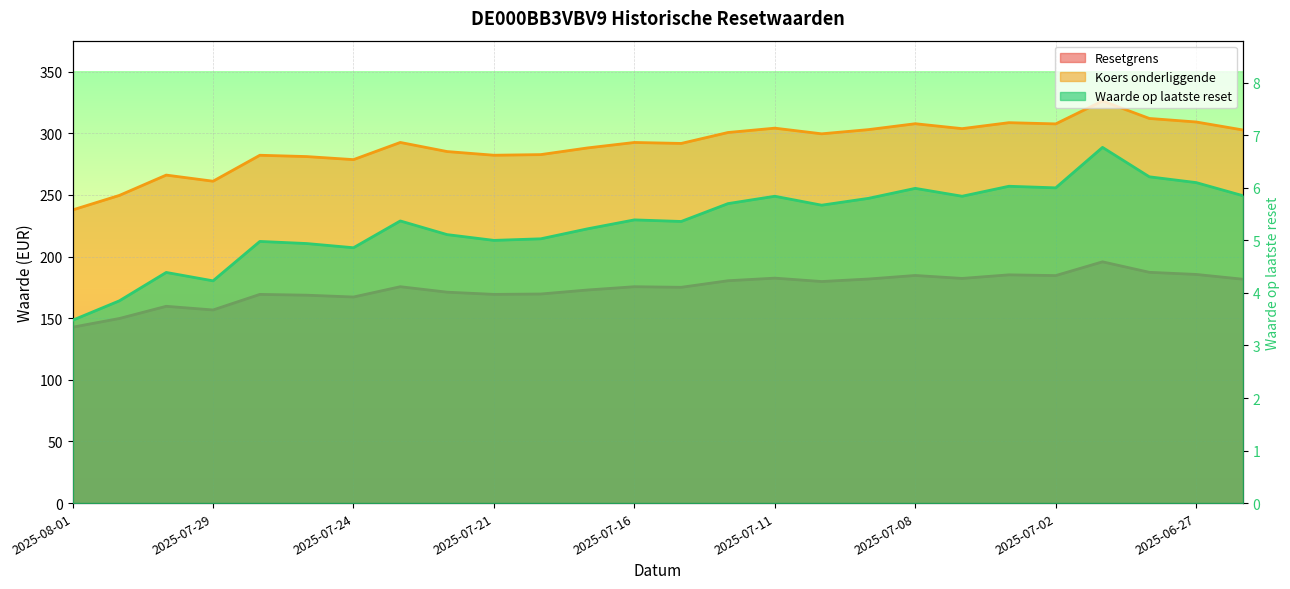

What is the difference between the Waarde op laatste reset values at 2025-07-15 and 2025-06-27?

0.7